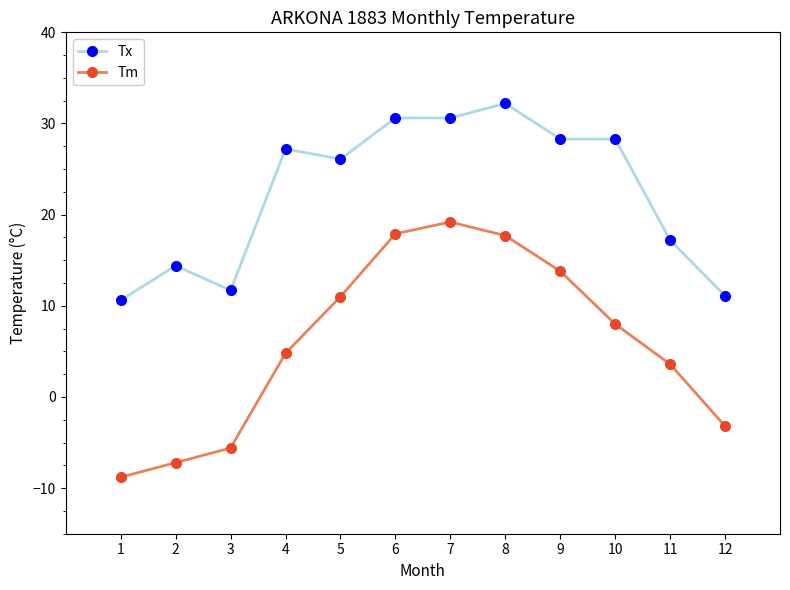

How many interior local peaks does the Tm series have?

1